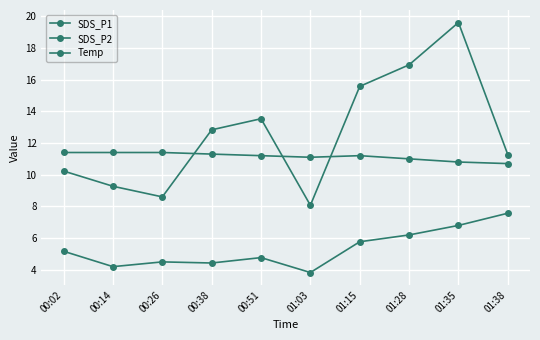

Which series has the widest spread of values?

SDS_P1